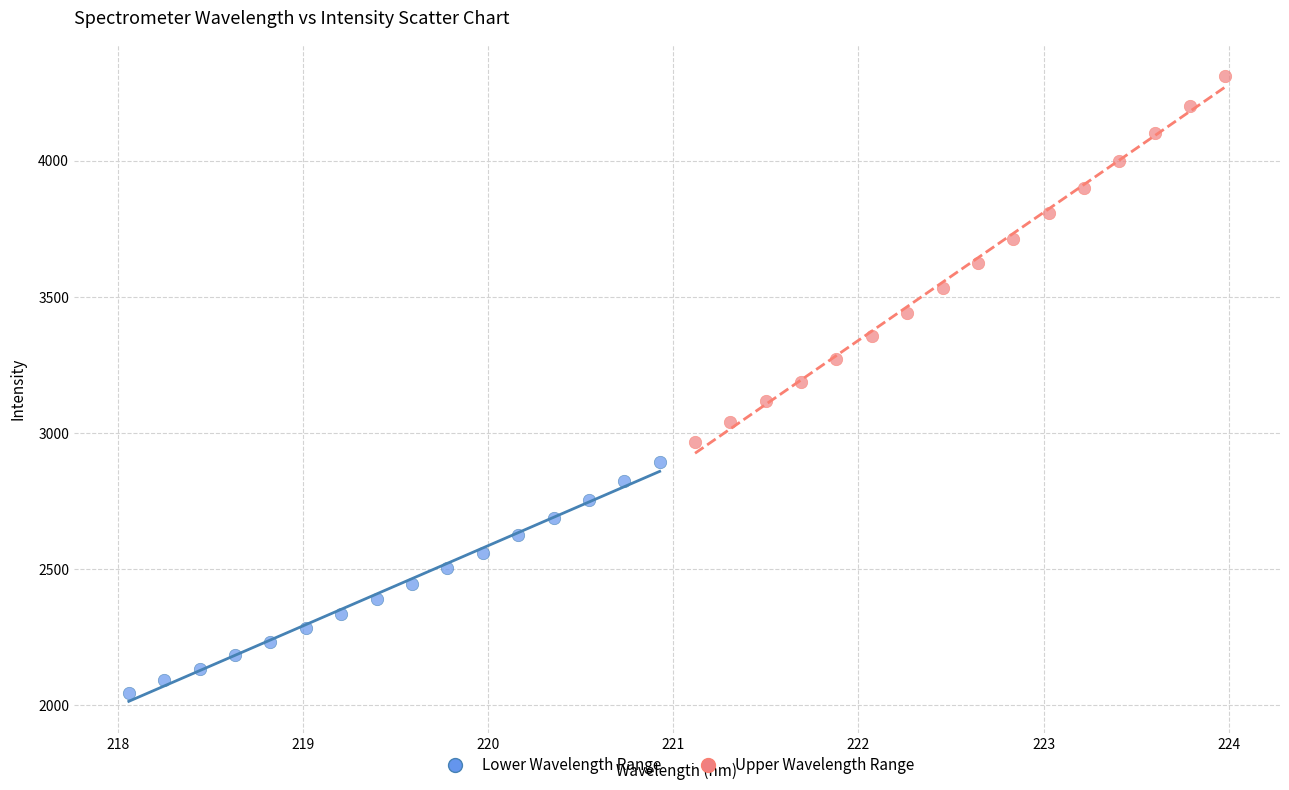

Which series reaches the maximum Y coordinate?

Upper Wavelength Range